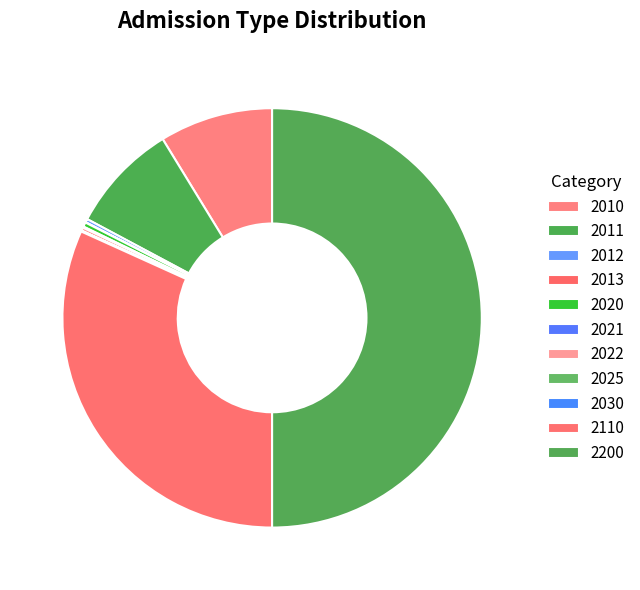

Combined, what portion of the pie is 2021 and 2025?

0.1%